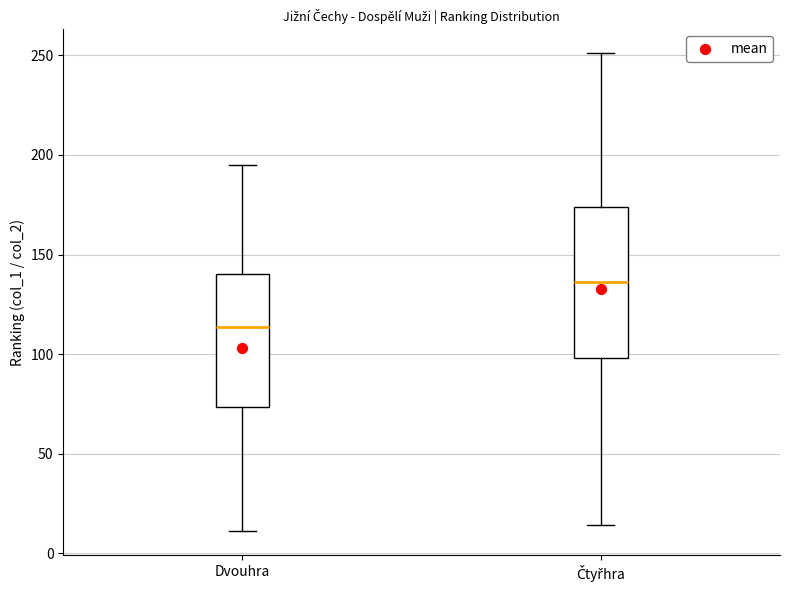

Reading left to right, transcribe this box plot: for each box, give where its median line is, the range the box spans, and where its two whiskers end, as read against the y-axis. The values are not printed on the chart, so give them approximately, as read against the axis.

Dvouhra: median 115, box 75 to 140, whiskers 10 to 195
Čtyřhra: median 135, box 100 to 175, whiskers 15 to 250